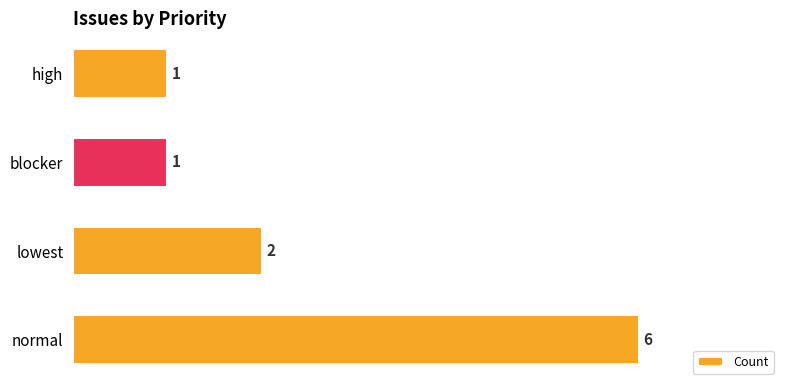

What is the sum of all values?

10